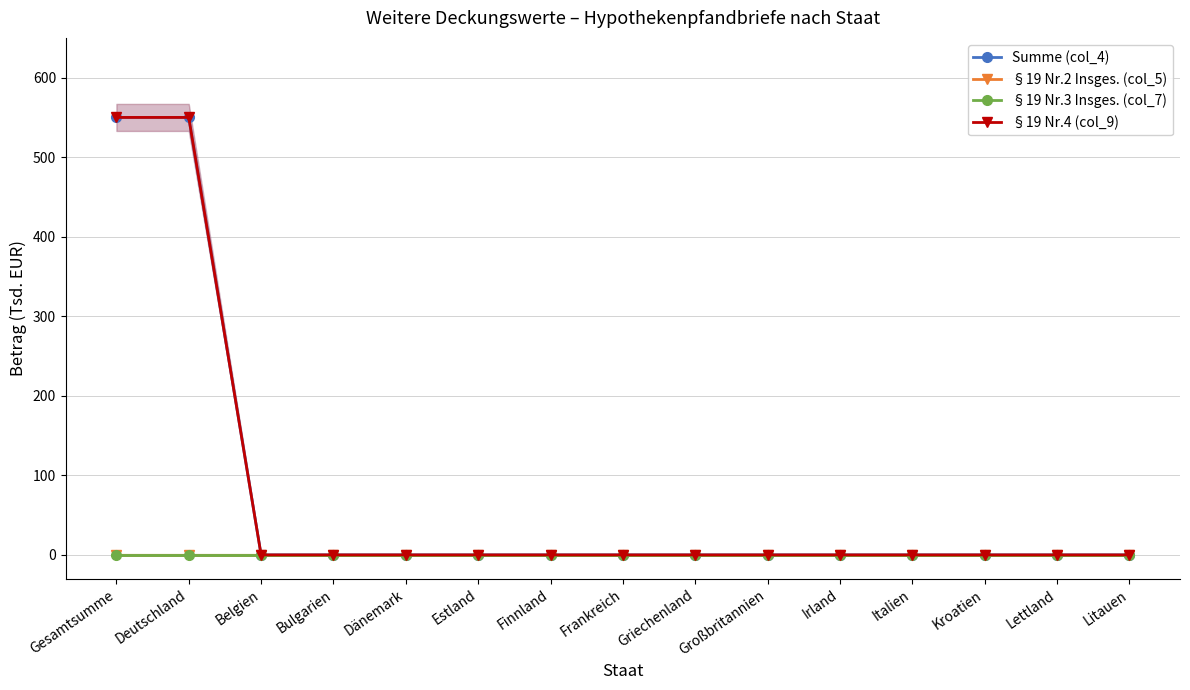

What is the label of the 5th point from the right?

Irland